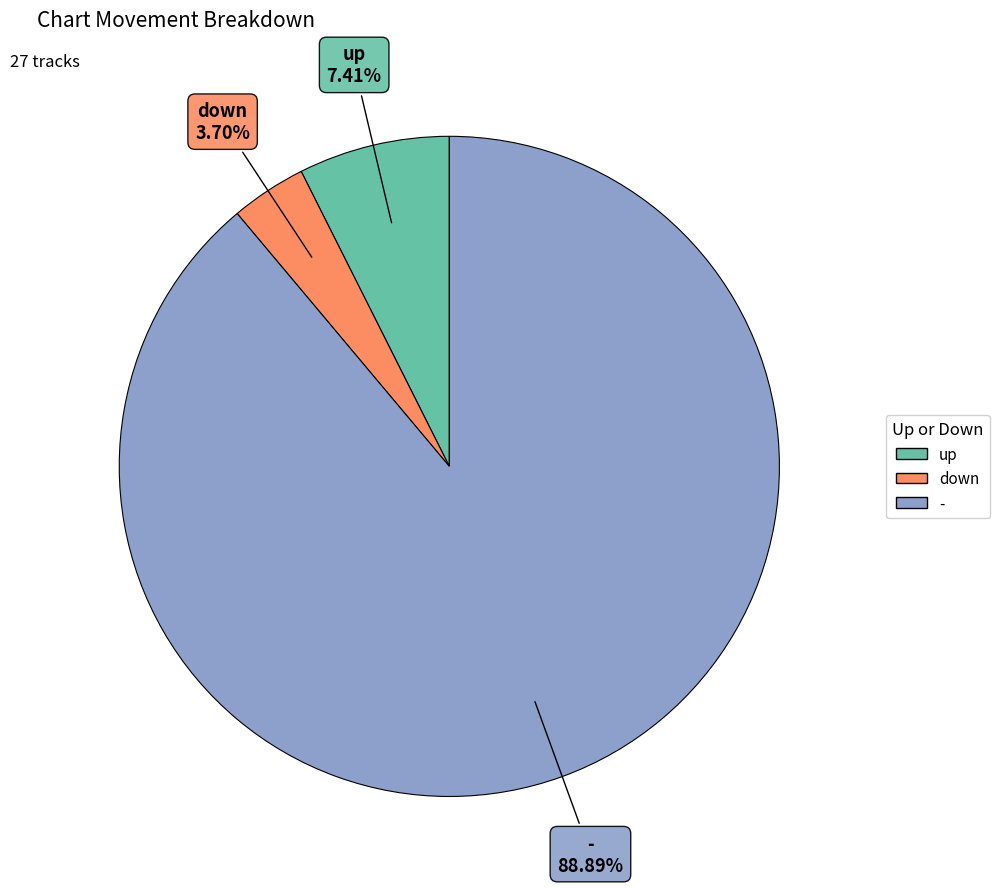

Rank the categories by value from highest to lowest.

-, up, down